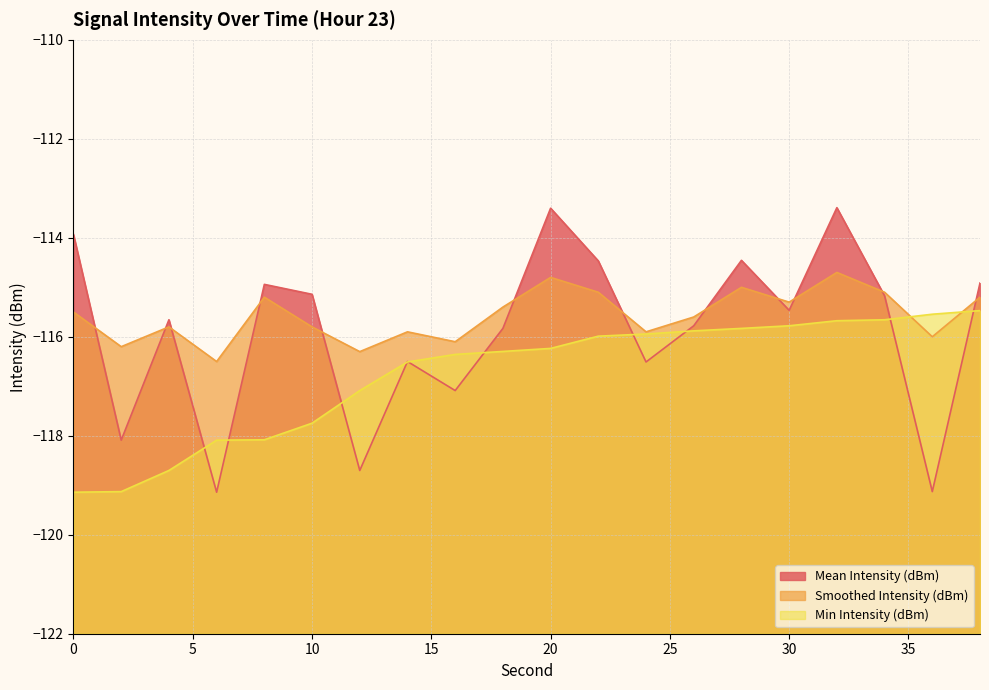

In Smoothed Intensity (dBm), how many points are higher than both neighbors (excluding endpoints)?

6